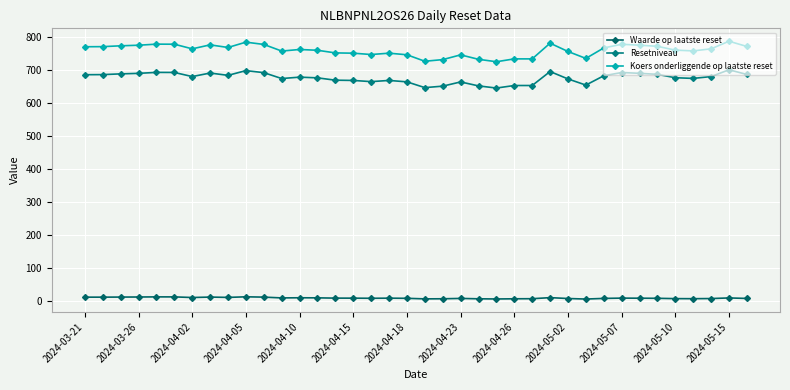

What is the highest value of the Waarde op laatste reset series?

12.5